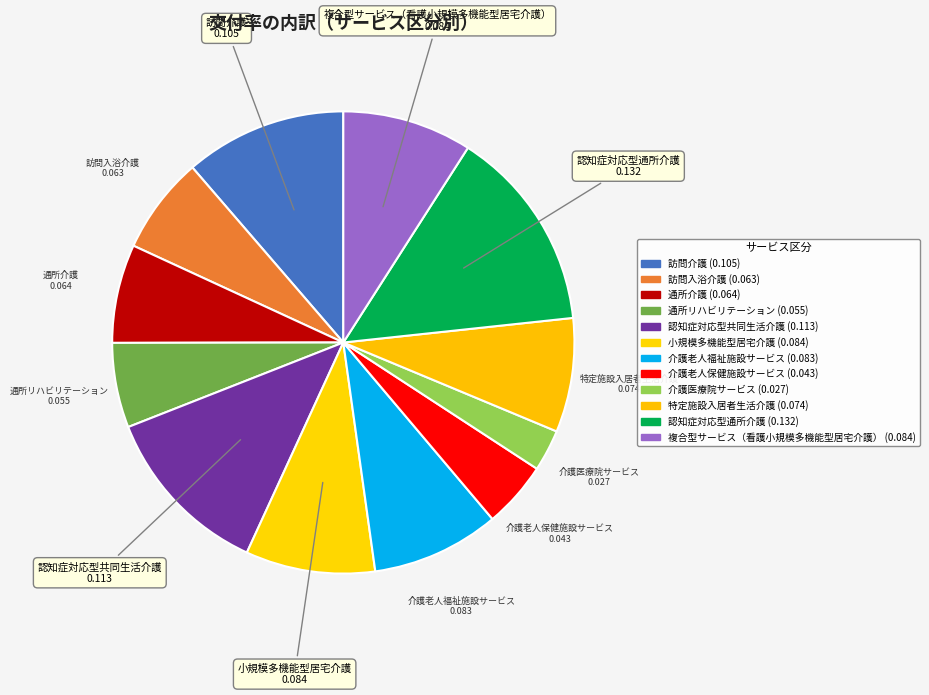

Combined, what portion of the pie is 通所介護 and 介護老人保健施設サービス?

11.5%